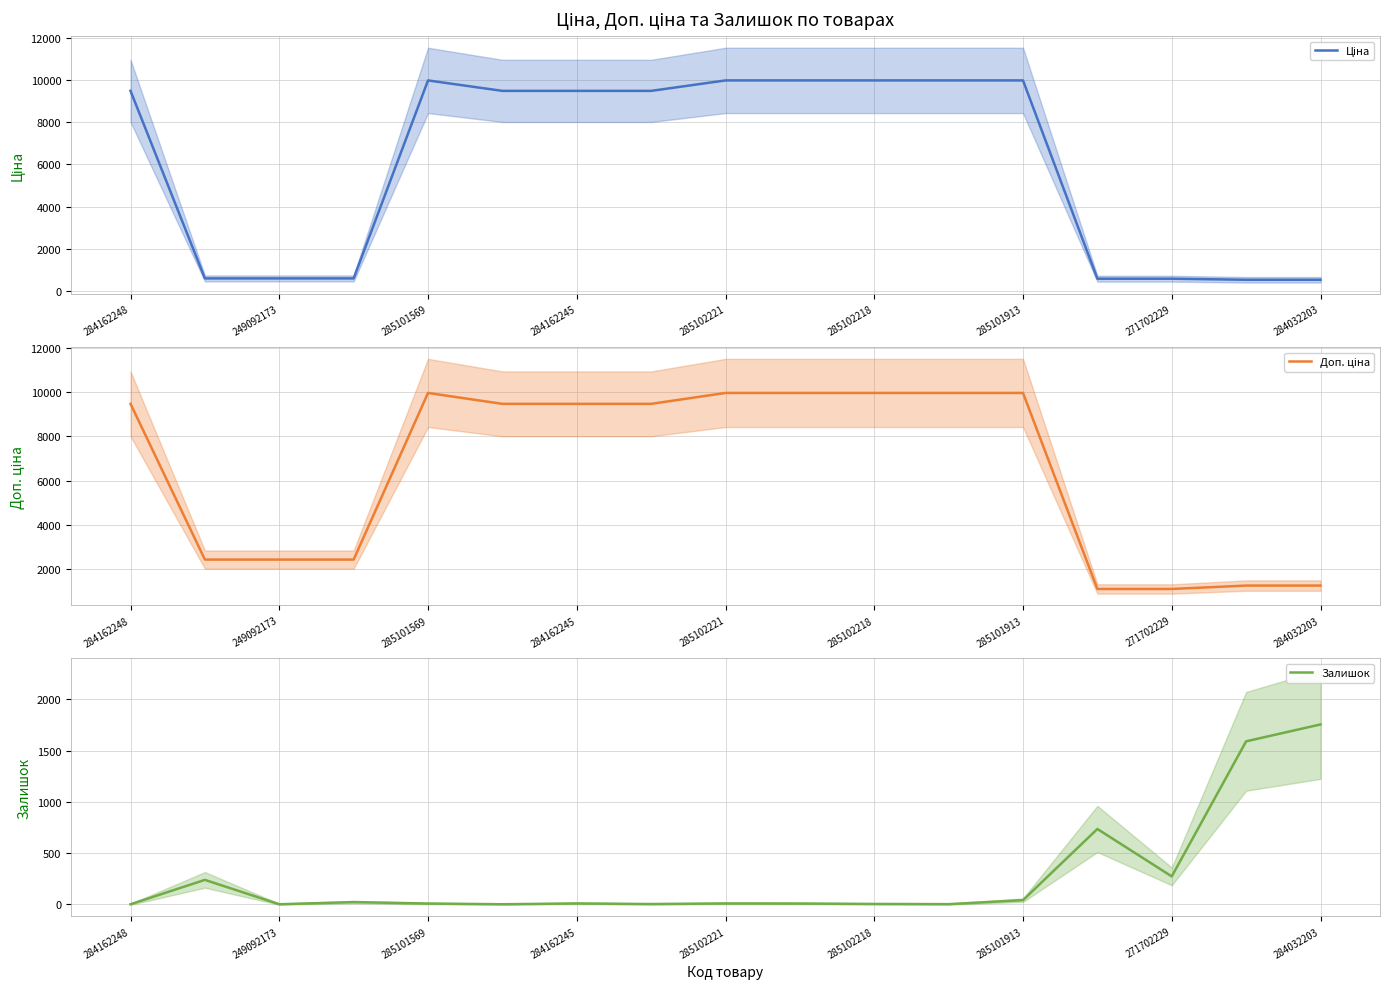

Which series has the largest total across all categories?

Доп. ціна